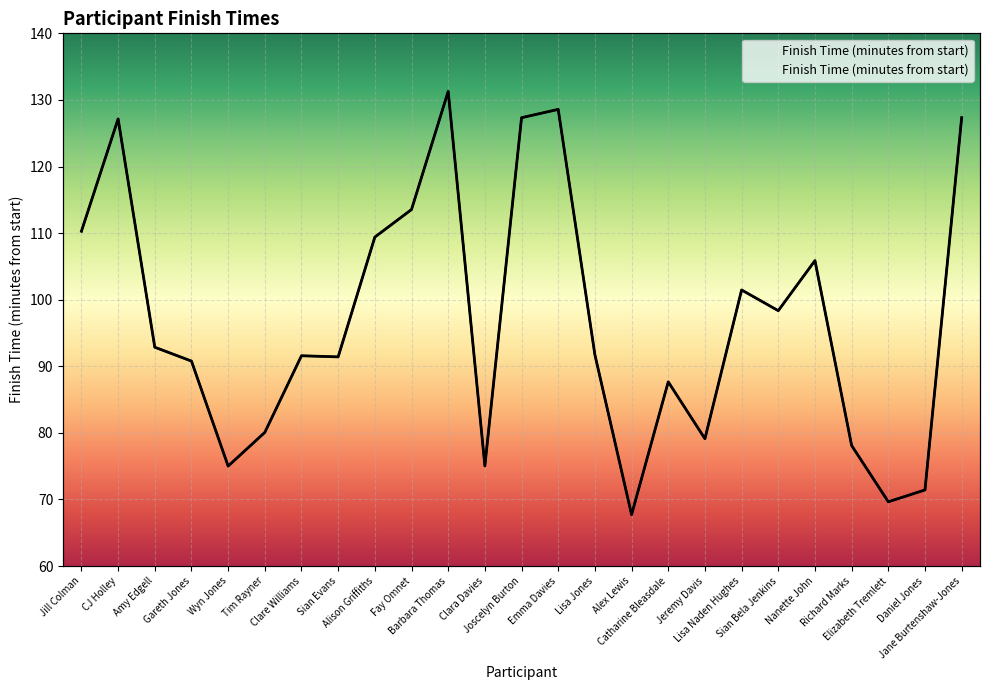

What is the average value?

96.9